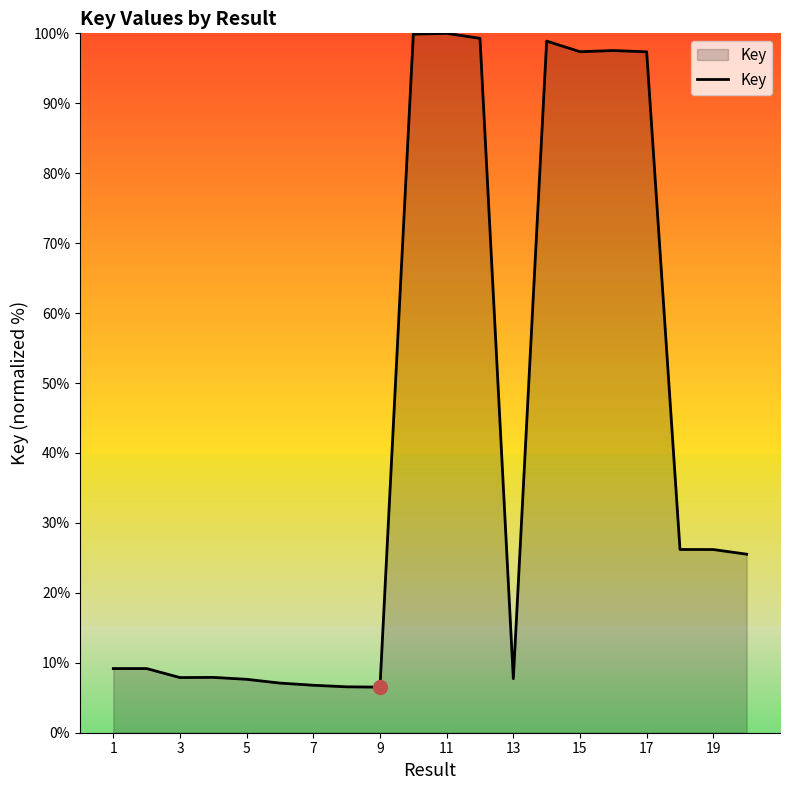

What is the difference between the maximum and minimum values?

93.5